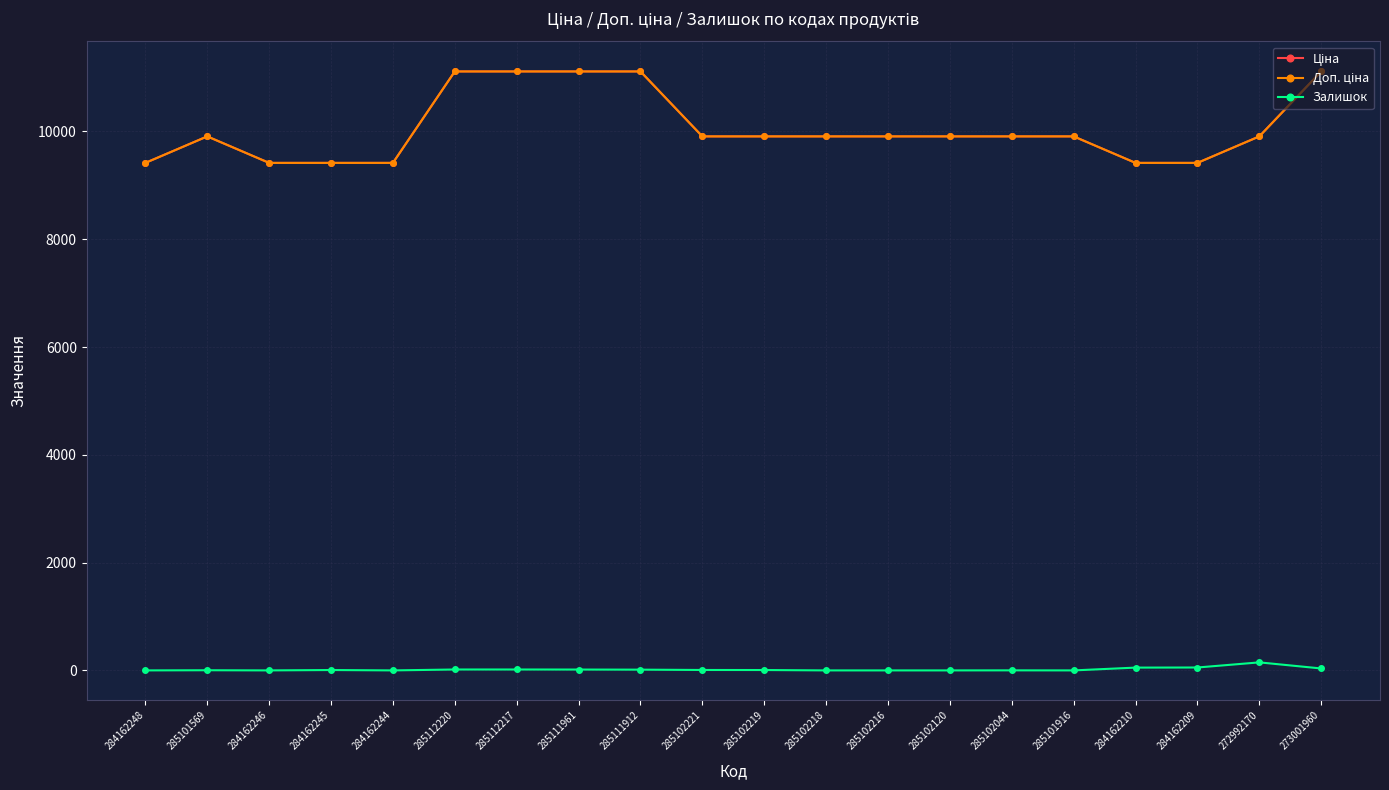

What is the spread (max minus min) of values at 285102120?

9908.5